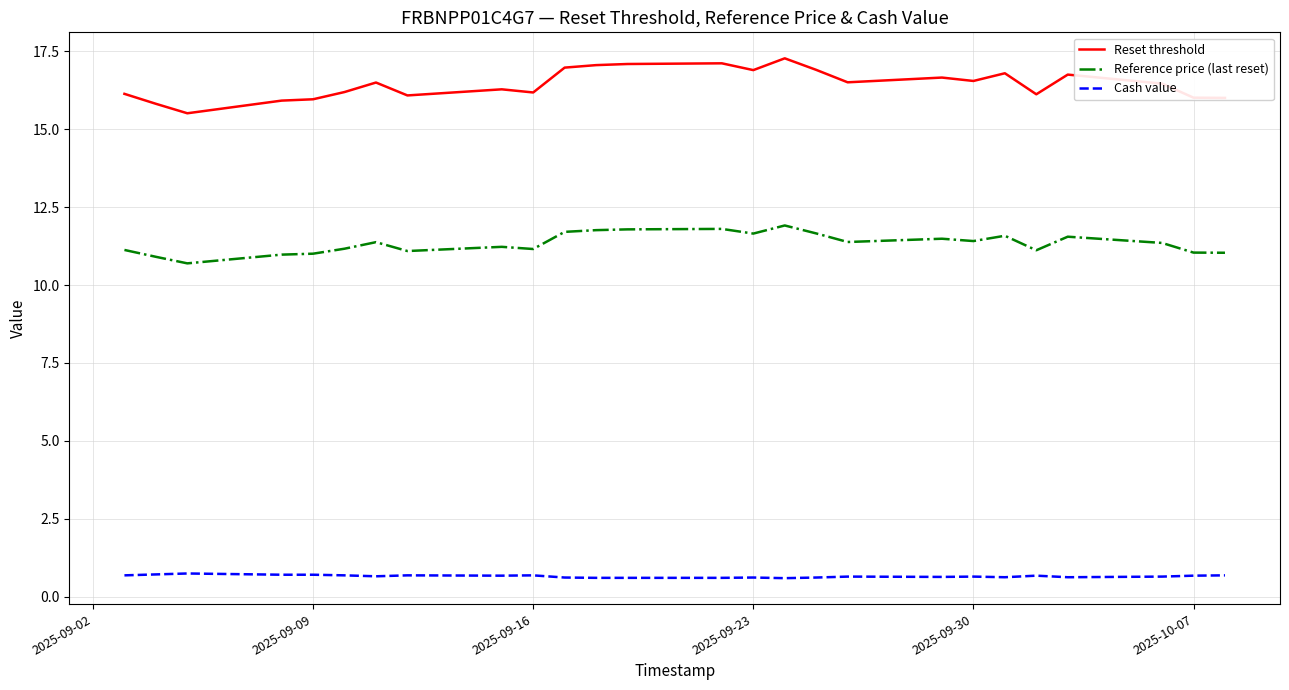

Which series has the widest spread of values?

Reset threshold